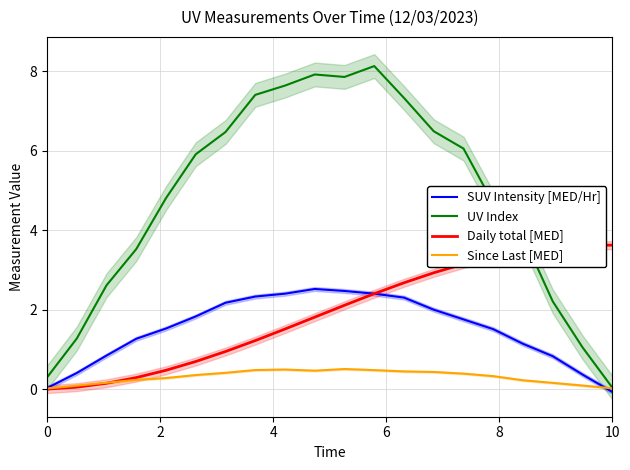

True or false: SUV Intensity [MED/Hr] has a value of 0.9 at 10.

False